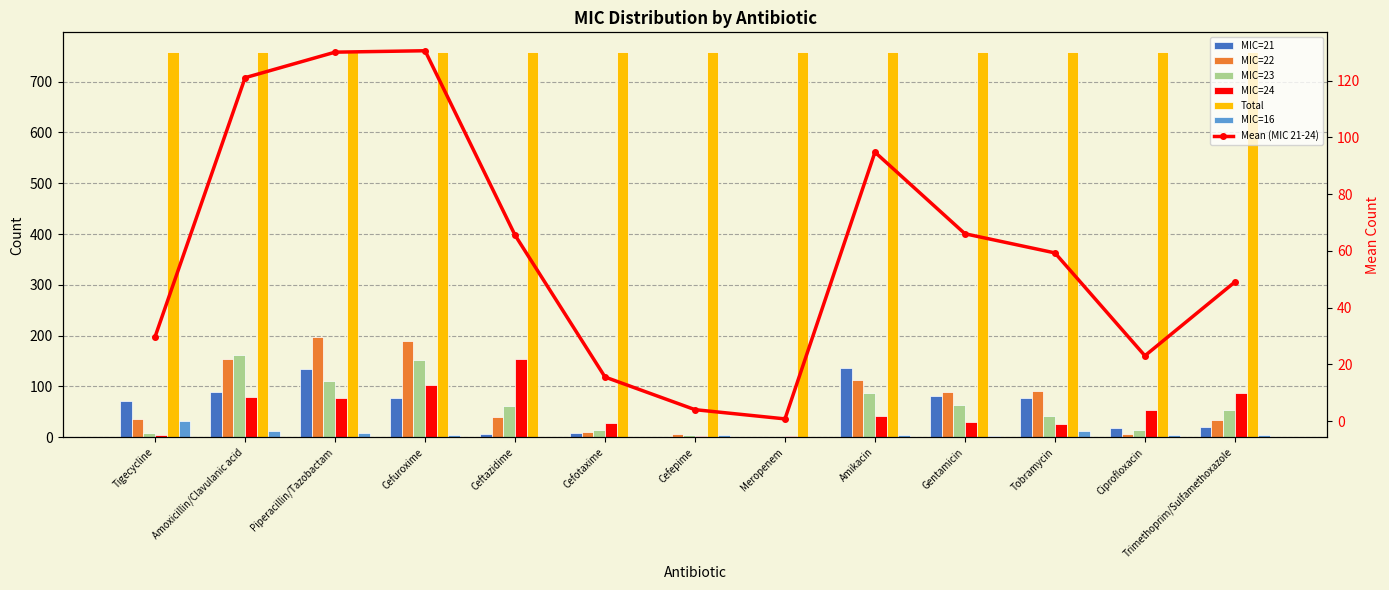

Does the chart contain any negative values?

No